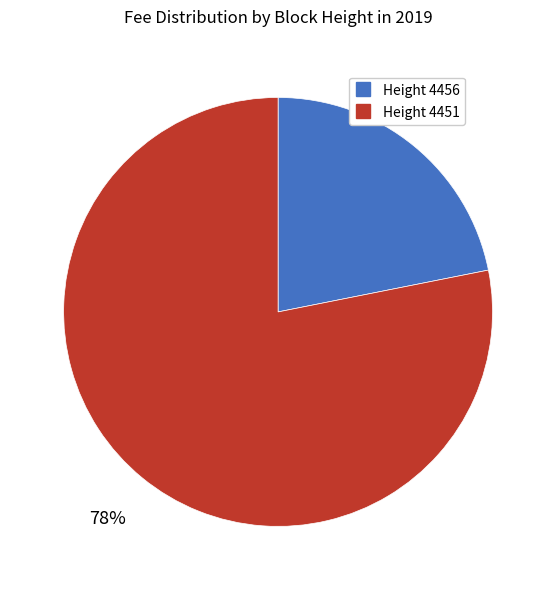

Does any single category account for the majority?

Yes